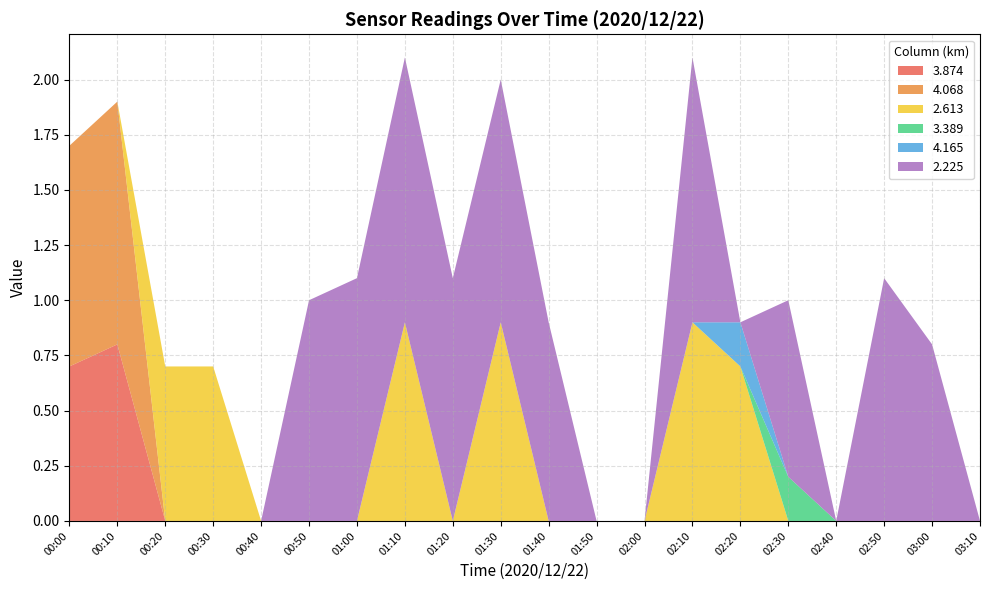

What is the maximum value for 3.874?

0.8